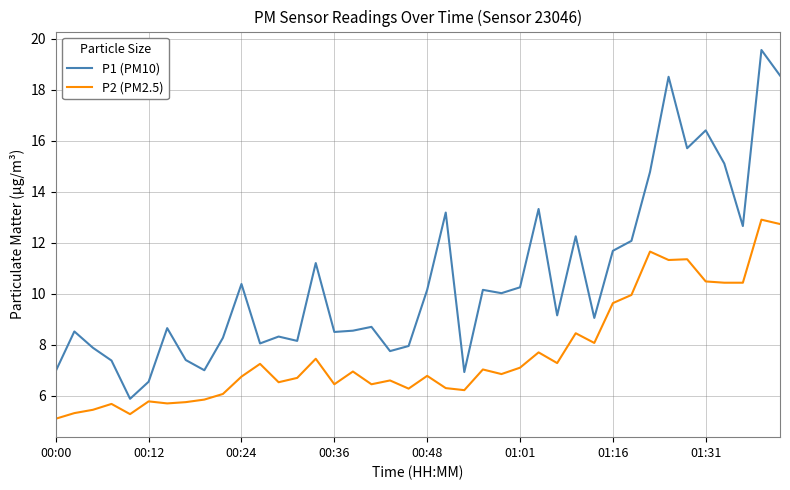

List the series in order of their peak value, highest first.

P1 (PM10), P2 (PM2.5)